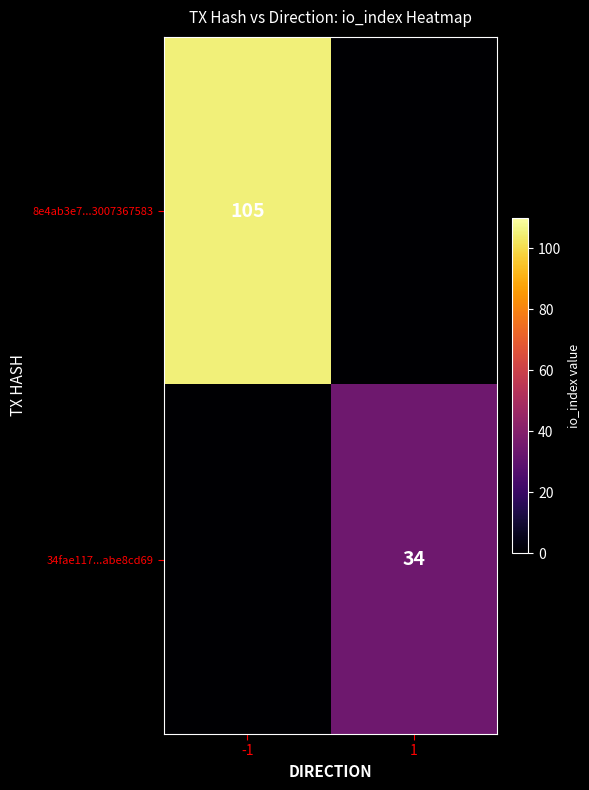

True or false: 34fae117...abe8cd69 has a value of 14 at 1.

False